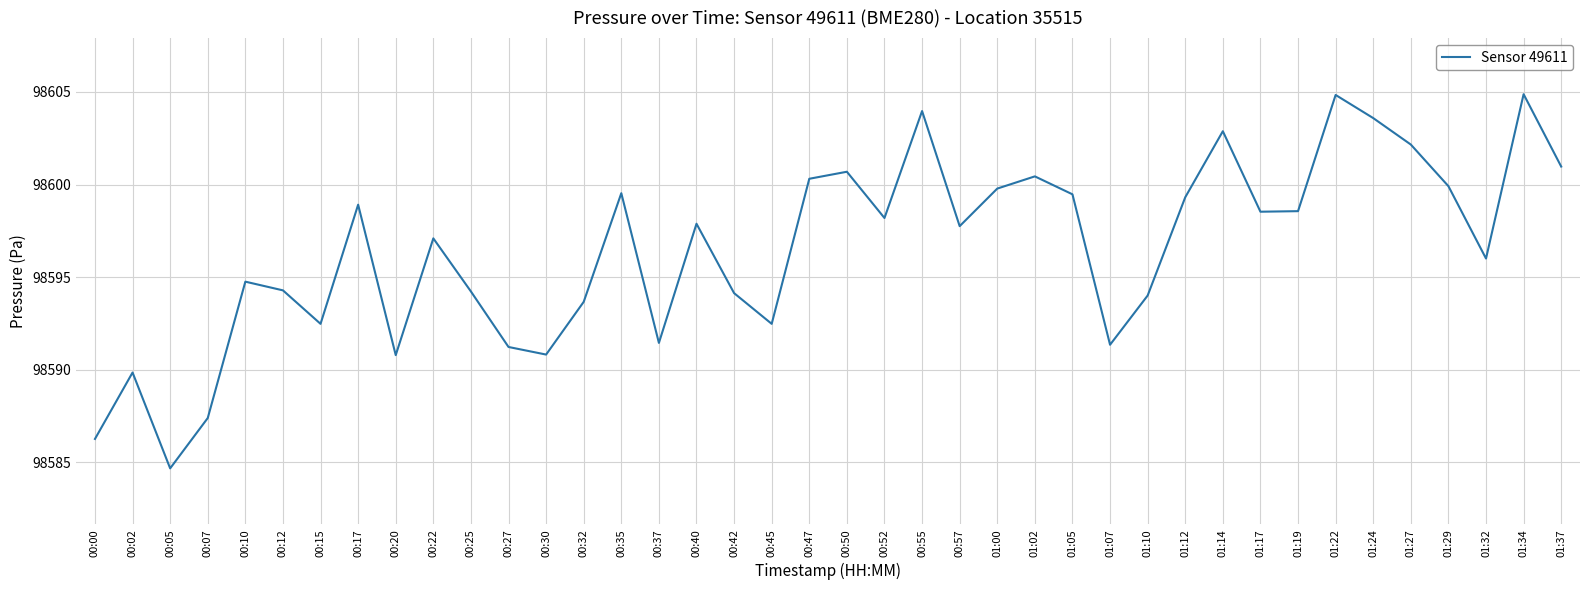

The chart shows a value of 98599.5 at 01:05. True or false?

True